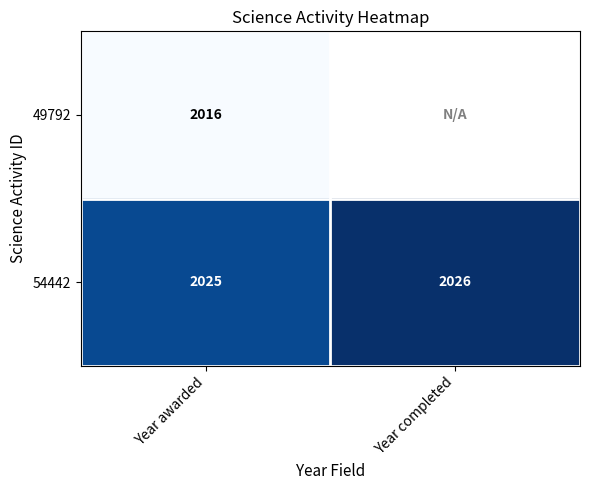

At how many categories does at least one series exceed 2016?

2